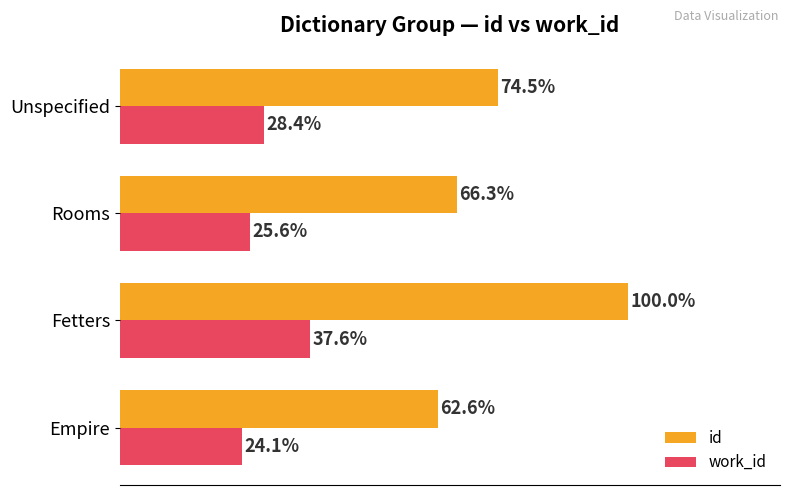

List the series in order of their peak value, highest first.

id, work_id